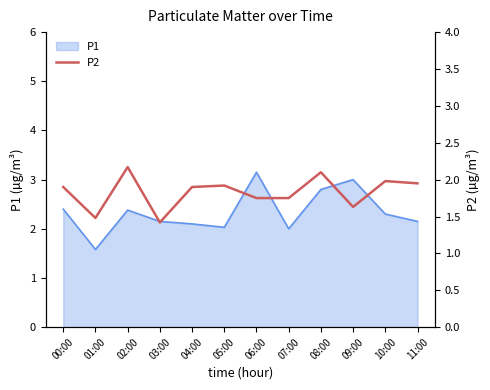

What position from the left is 10:00?

11